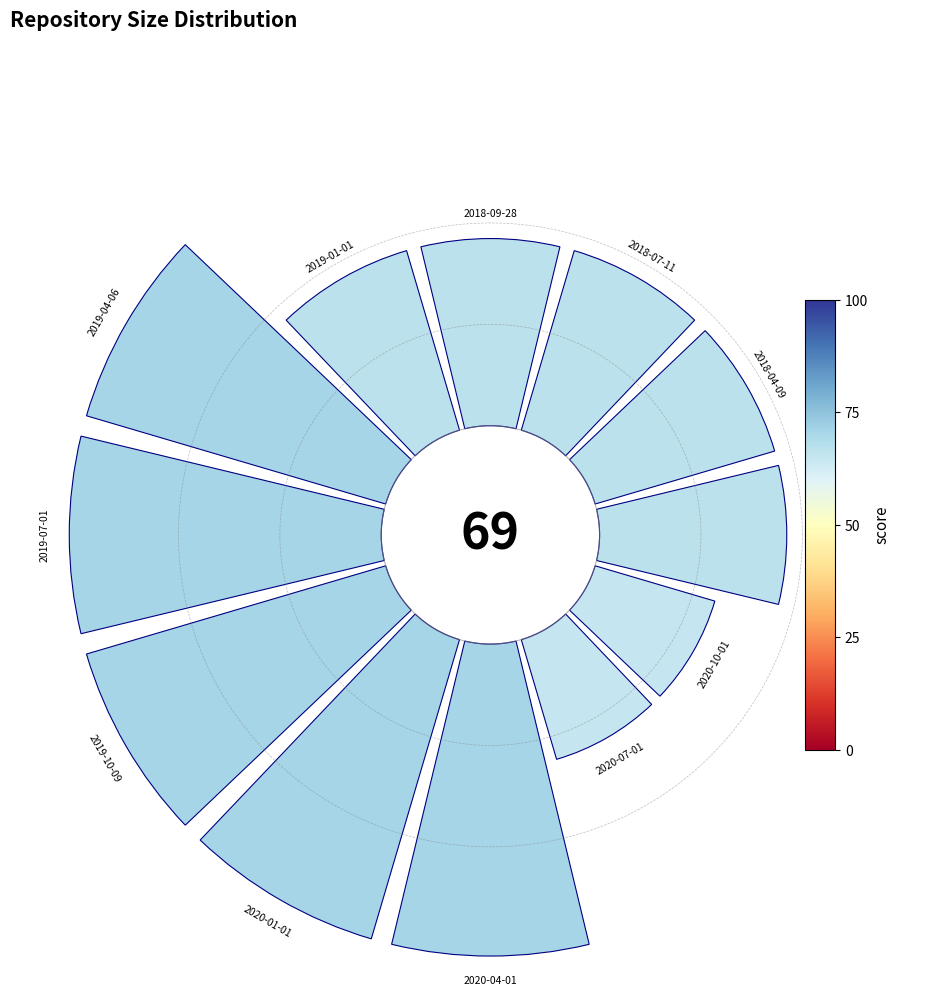

Combined, do 8 and 5 account for over 50%?

No